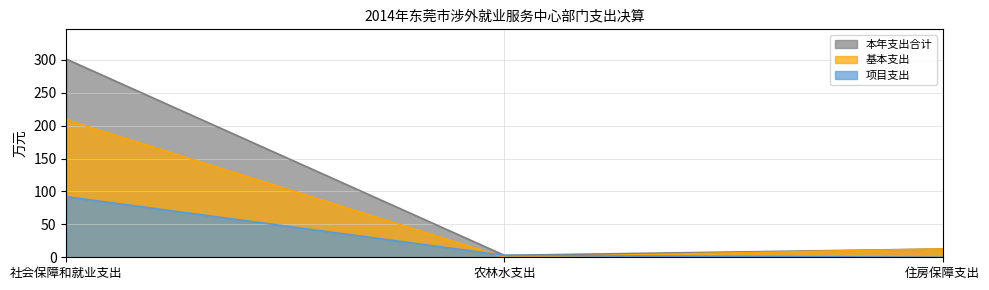

Rank the categories by 项目支出 value from lowest to highest.

住房保障支出, 农林水支出, 社会保障和就业支出